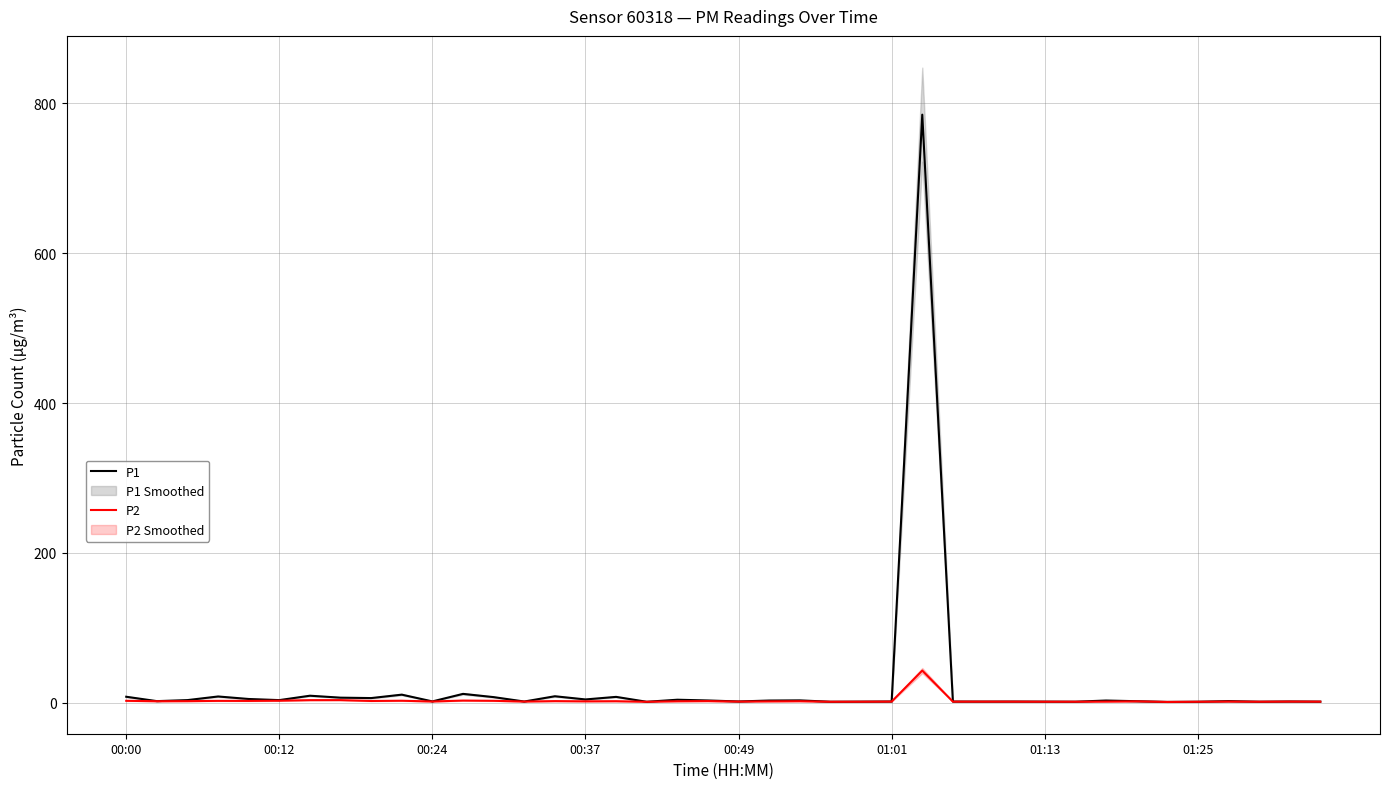

What is the maximum value for P1?

784.8